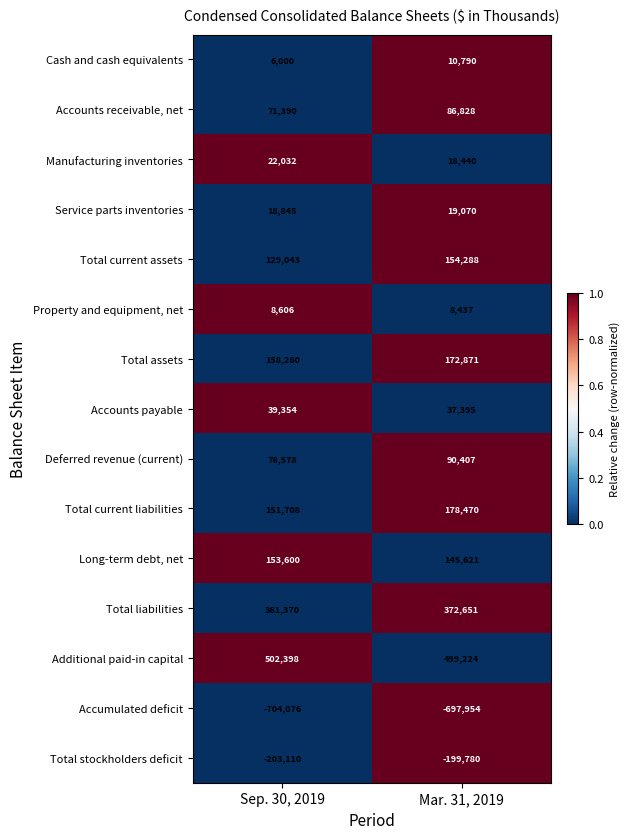

What is the difference between the Accumulated deficit values at Sep. 30, 2019 and Mar. 31, 2019?

6122